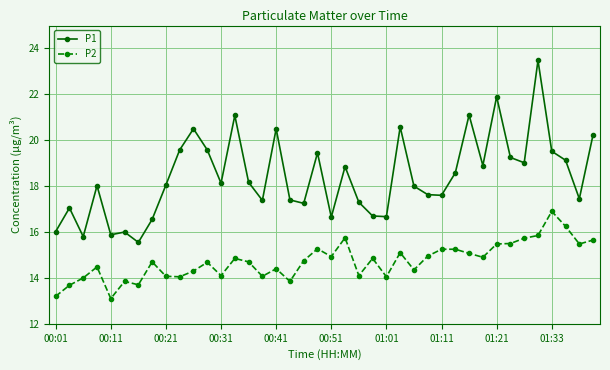

How many distinct data groups are displayed?

2